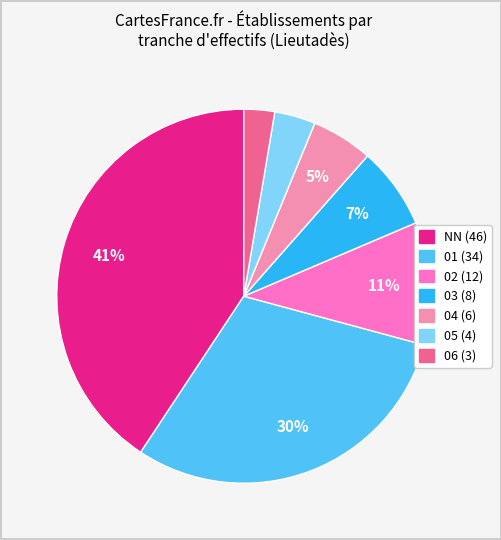

Does any single category account for the majority?

No